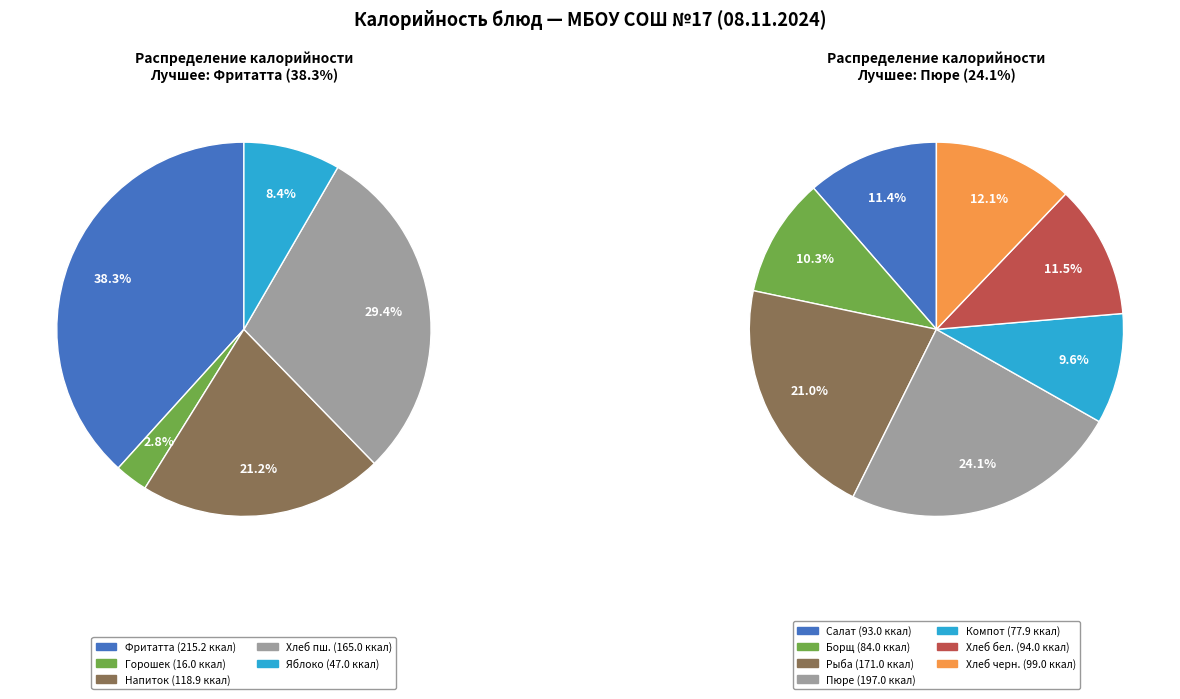

Is the sum of Хлеб пшеничный (обед) and Компот из сухофруктов greater than half?

No